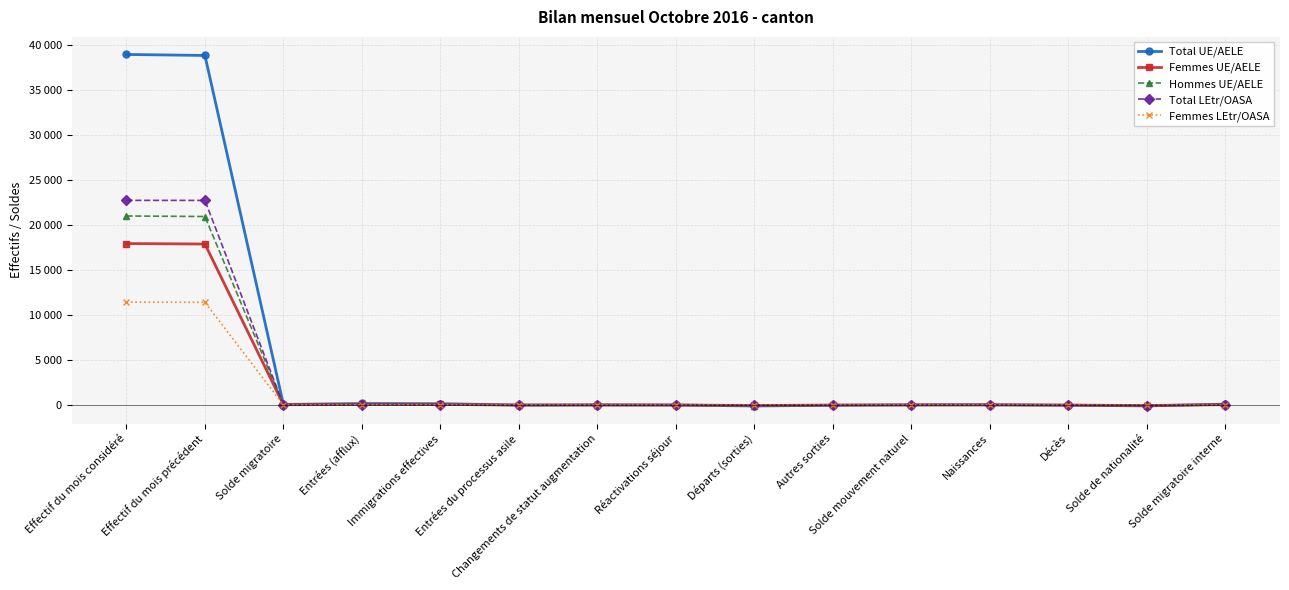

The Total UE/AELE series shows 312 at Entrées (afflux). True or false?

False